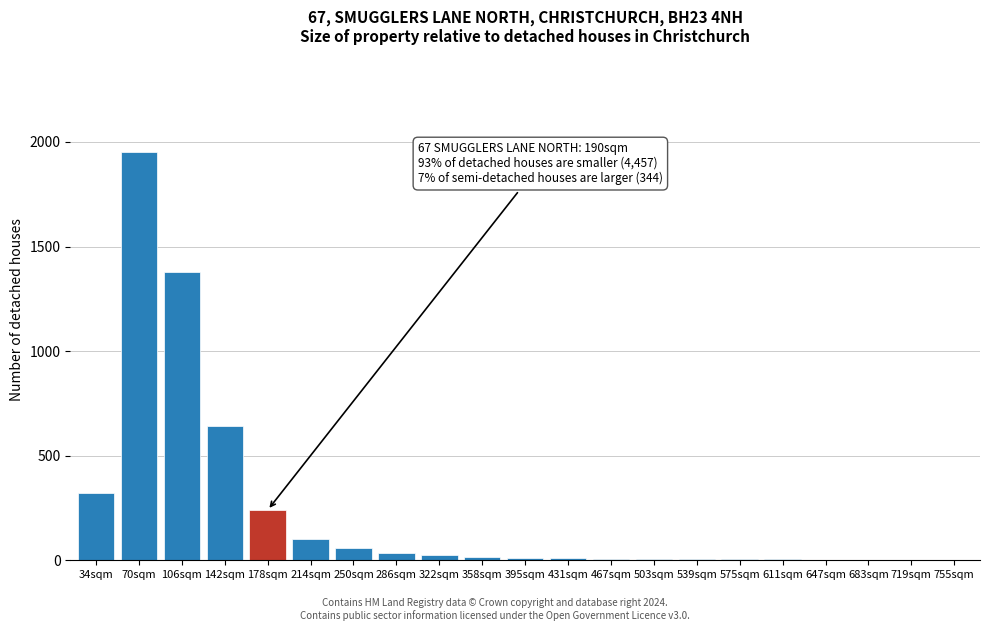

At which label is the value closest to 975?

142sqm